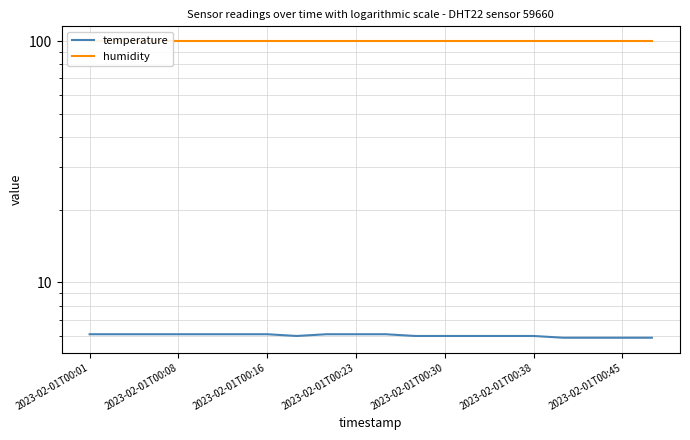

What is the difference between the temperature values at 14 and 2023-02-01T00:23?

0.1